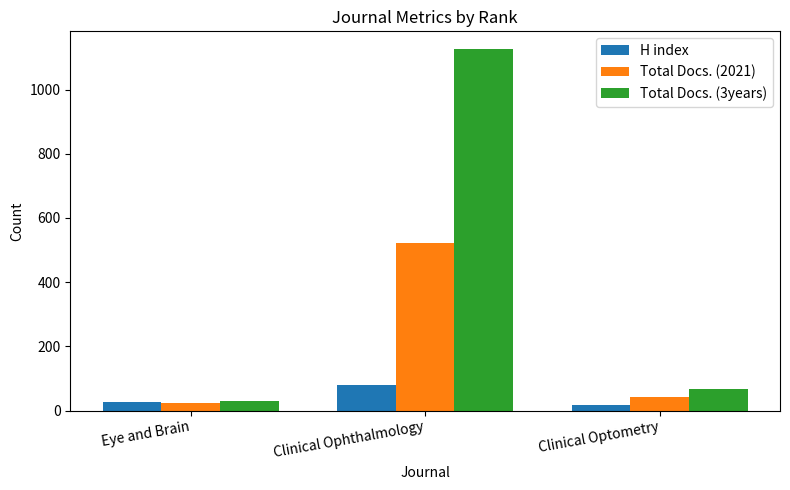

What is the sum of the Total Docs. (2021) values at Clinical Ophthalmology and Clinical Optometry?

563